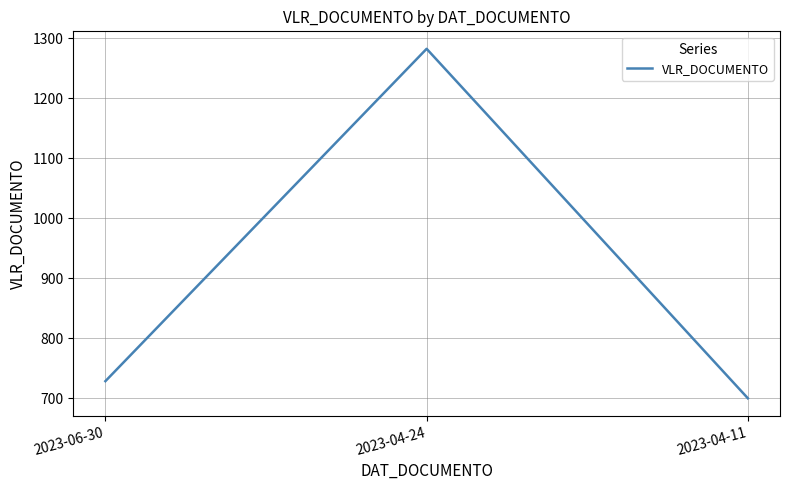

The chart shows a value of 1271.8 at 2023-06-30. True or false?

False